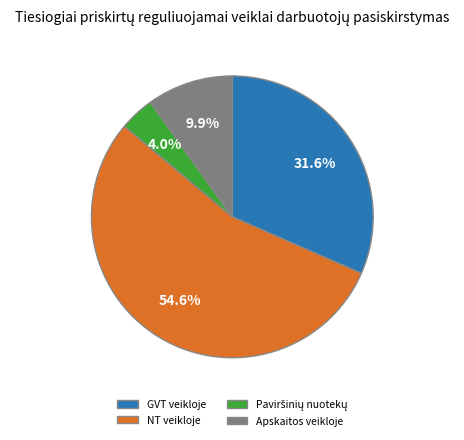

To the nearest percent, what is the combined percentage of Apskaitos veikloje and NT veikloje?

64%